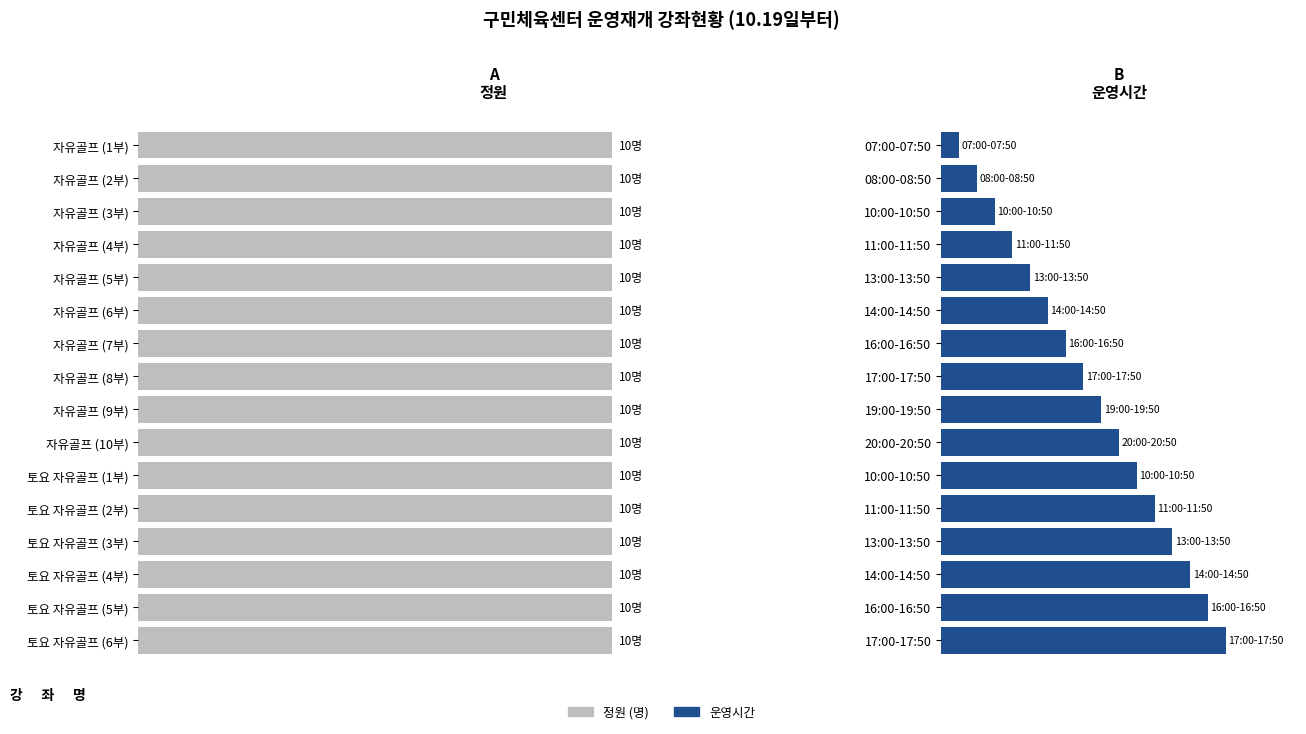

The 운영시간 series shows 15.4 at 10. True or false?

False